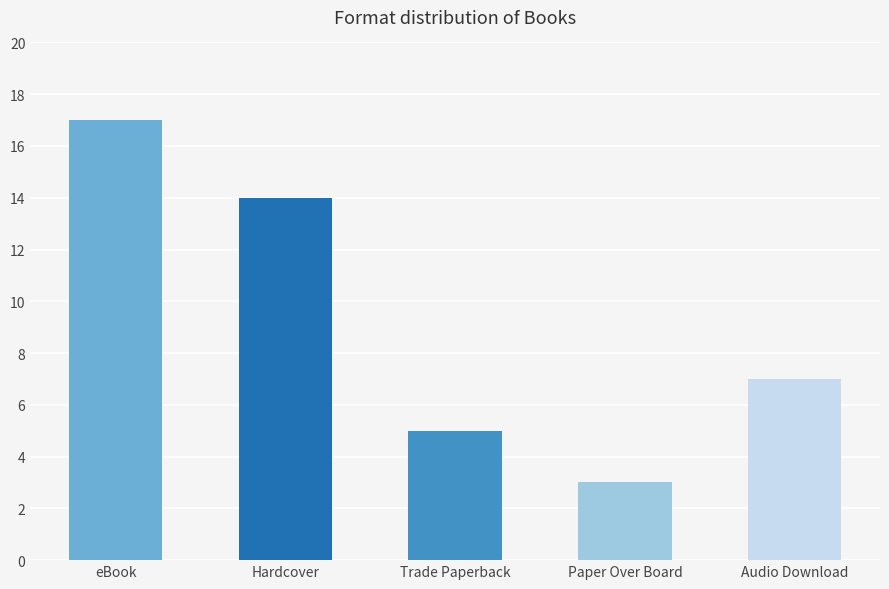

What is the smallest value displayed?

3